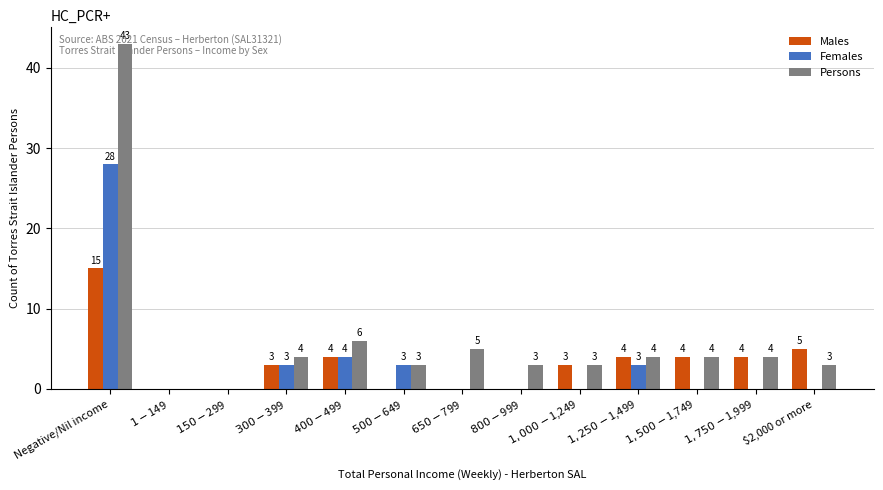

Reading left to right, list all the values displayed in this chart.

Males: Negative/Nil income=15	$1-$149=0	$150-$299=0	$300-$399=3	$400-$499=4	$500-$649=0	$650-$799=0	$800-$999=0	$1,000-$1,249=3	$1,250-$1,499=4	$1,500-$1,749=4	$1,750-$1,999=4	$2,000 or more=5
Females: Negative/Nil income=28	$1-$149=0	$150-$299=0	$300-$399=3	$400-$499=4	$500-$649=3	$650-$799=0	$800-$999=0	$1,000-$1,249=0	$1,250-$1,499=3	$1,500-$1,749=0	$1,750-$1,999=0	$2,000 or more=0
Persons: Negative/Nil income=43	$1-$149=0	$150-$299=0	$300-$399=4	$400-$499=6	$500-$649=3	$650-$799=5	$800-$999=3	$1,000-$1,249=3	$1,250-$1,499=4	$1,500-$1,749=4	$1,750-$1,999=4	$2,000 or more=3